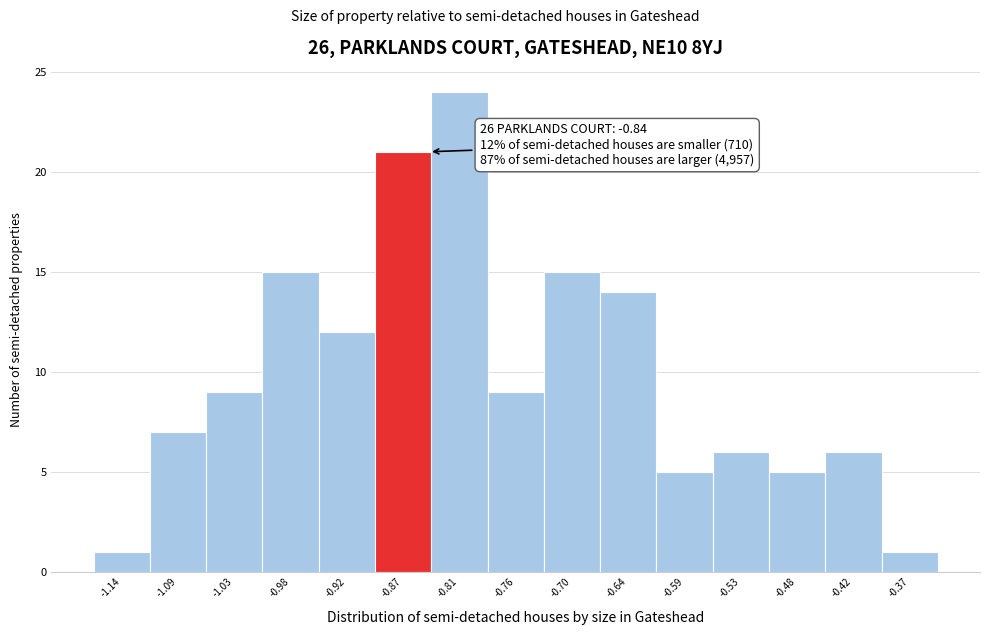

Over which range of the x-axis is the bar tallest?

-0.84 to -0.78